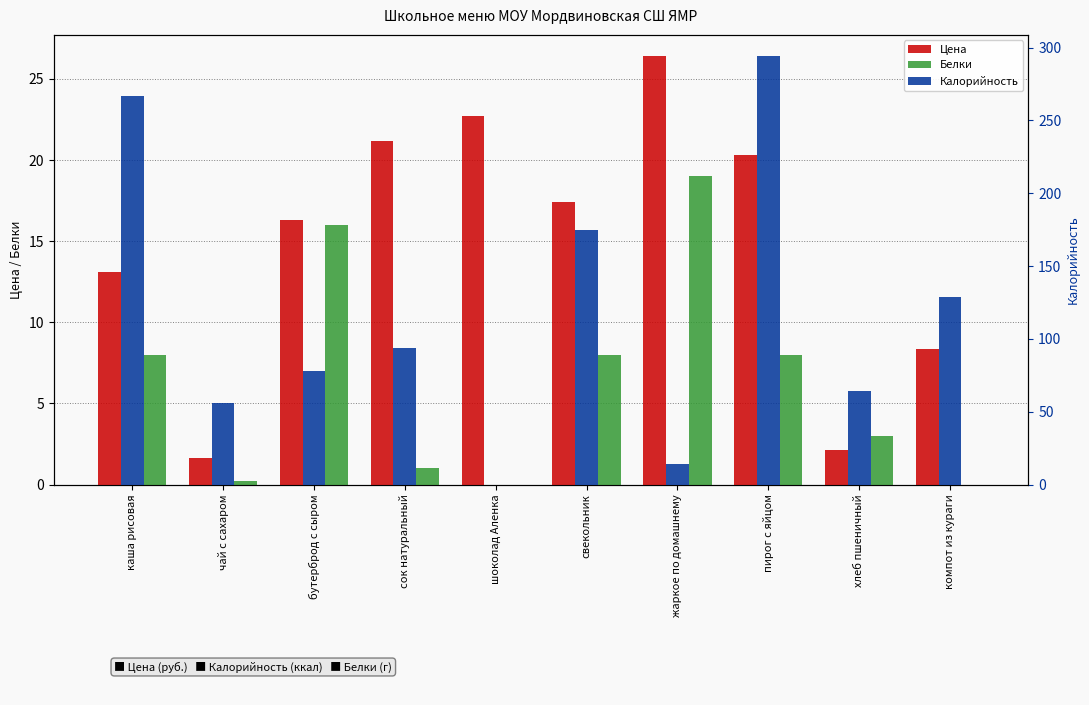

Where is Калорийность nearest to the value 147?

компот из кураги